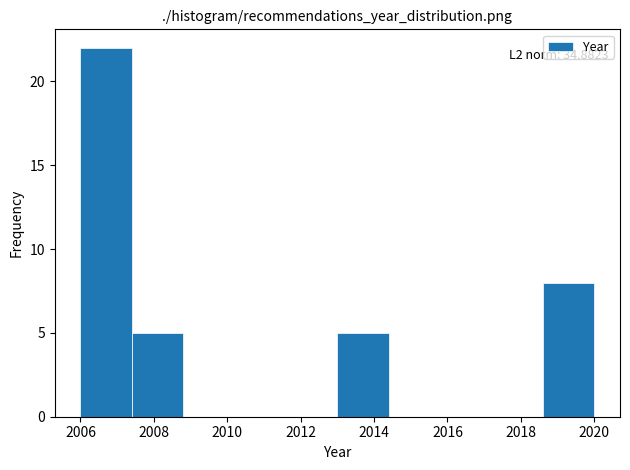

Which range on the x-axis has the tallest bar?

2006.0 to 2007.4